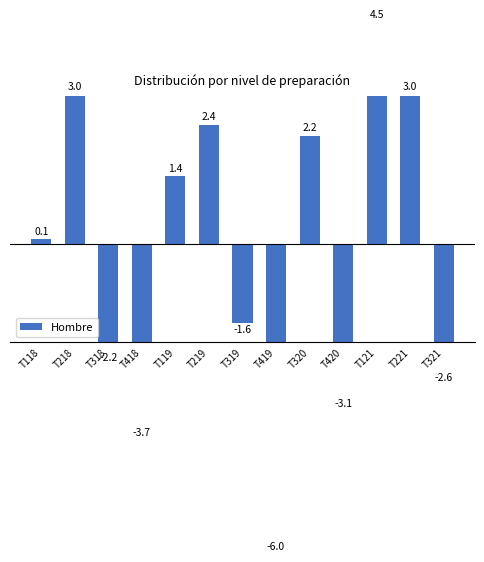

Count the number of data series in this chart.

1